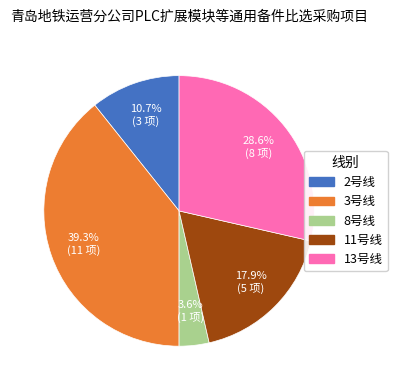

The 2号线 slice represents 11% of the pie. True or false?

True